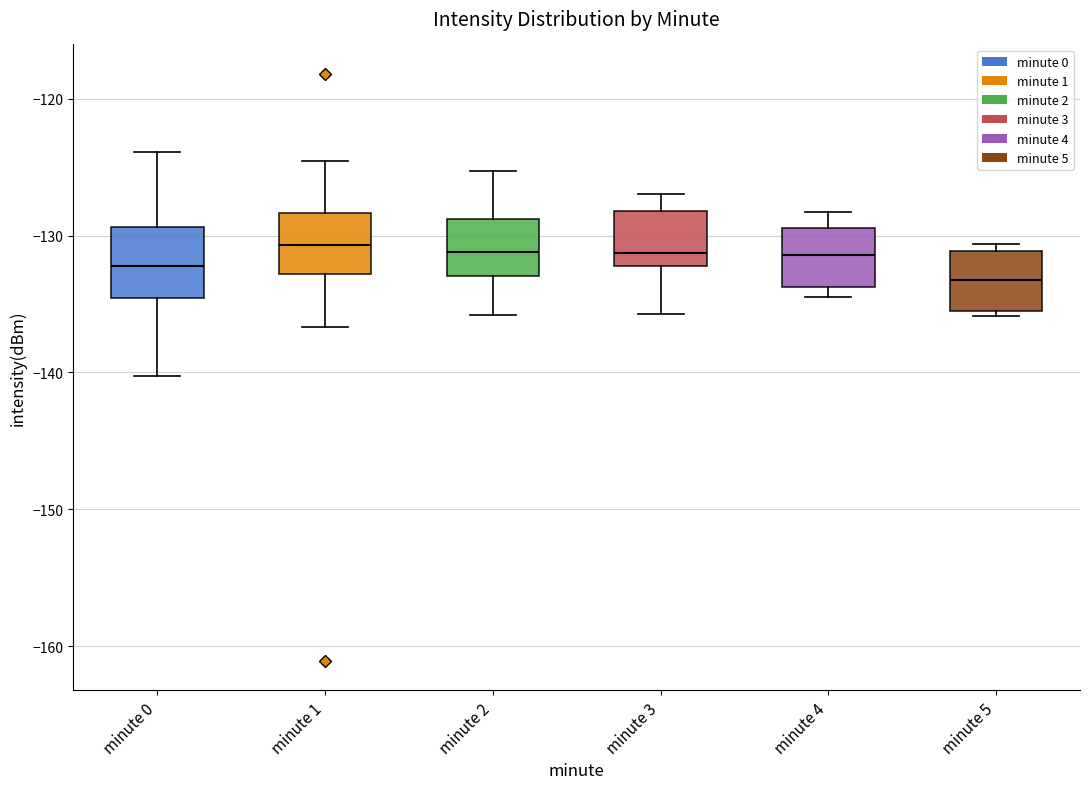

Reading left to right, read every box against the y-axis: the position of its median line, the range the box covers, and the ends of its whiskers. The values are not printed on the chart, so give them approximately, as read against the axis.

minute 0: median -132, box -135 to -129, whiskers -140 to -124
minute 1: median -131, box -133 to -128, whiskers -137 to -125
minute 2: median -131, box -133 to -129, whiskers -136 to -125
minute 3: median -131, box -132 to -128, whiskers -136 to -127
minute 4: median -131, box -134 to -129, whiskers -134 (just below the box's lower edge) to -128
minute 5: median -133, box -135 to -131, whiskers -136 to -131 (just above the box's upper edge)